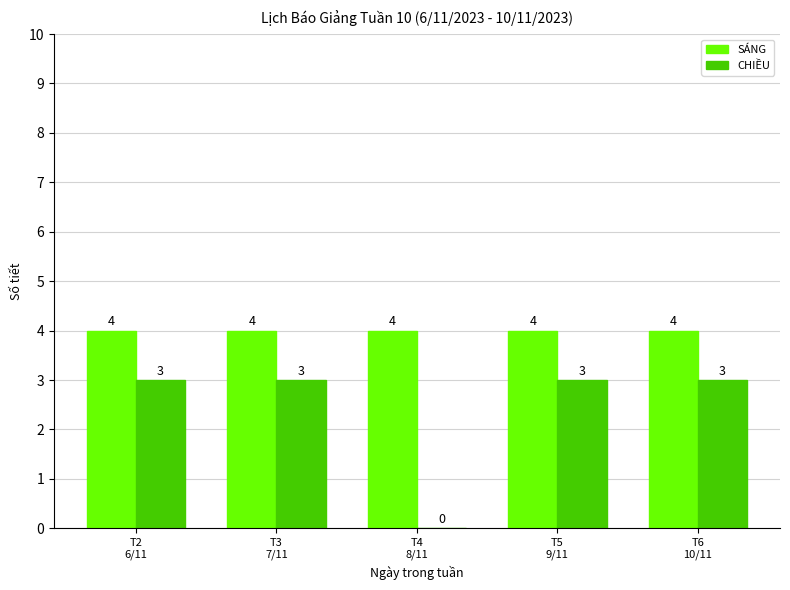

Which series has the largest total across all categories?

SÁNG